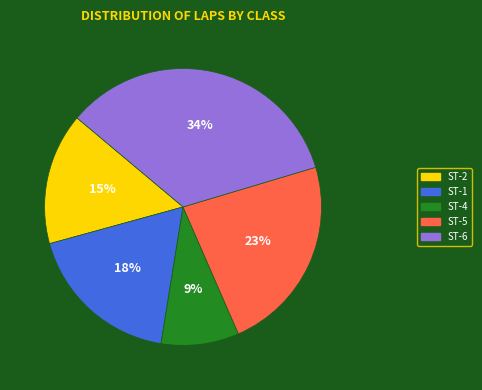

Is there a majority slice in this chart?

No